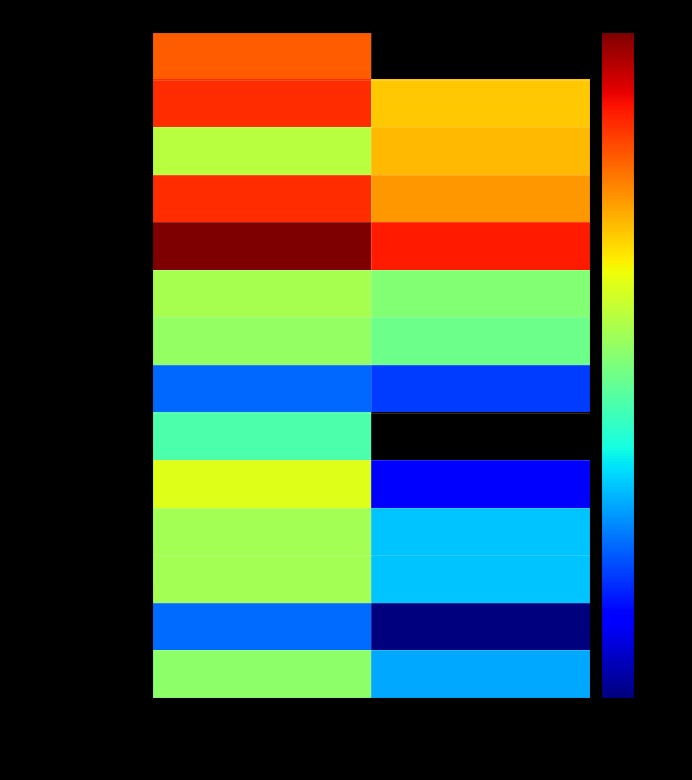

What is the maximum value for Fitimi neto?

5642688.0